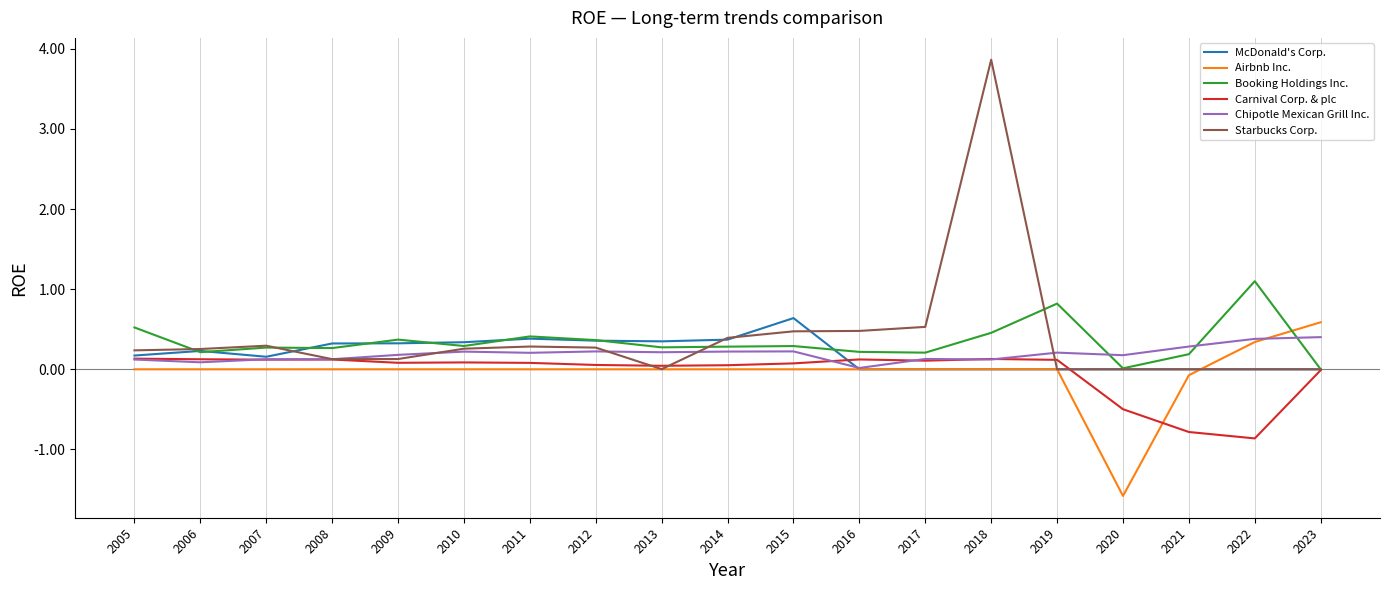

What is the difference between the highest and lowest values at 2022?

2.0